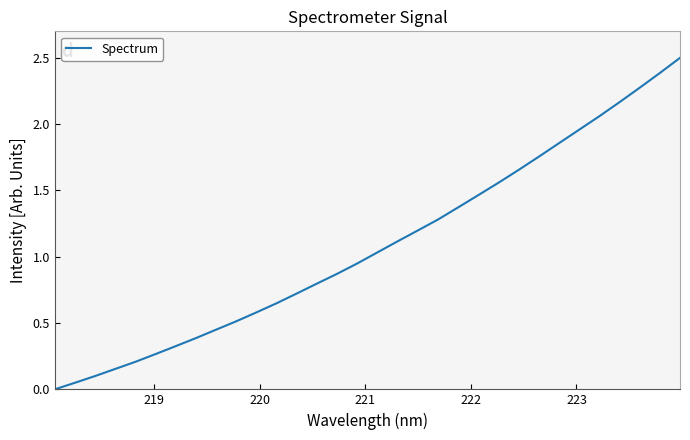

What is the average value?

1.1